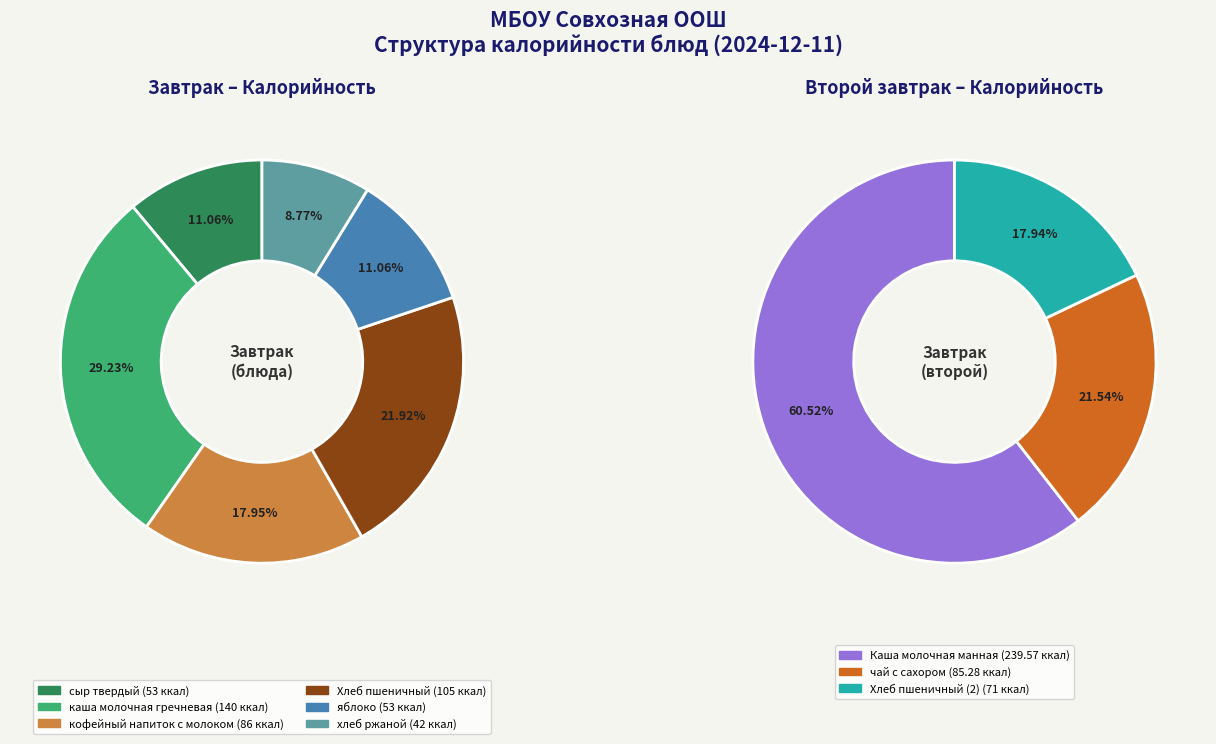

Rank the categories by value from highest to lowest.

Каша молочная манная, каша молочная гречневая, Хлеб пшеничный, кофейный напиток с молоком, чай с сахором, Хлеб пшеничный (2), сыр твердый, яблоко, хлеб ржаной